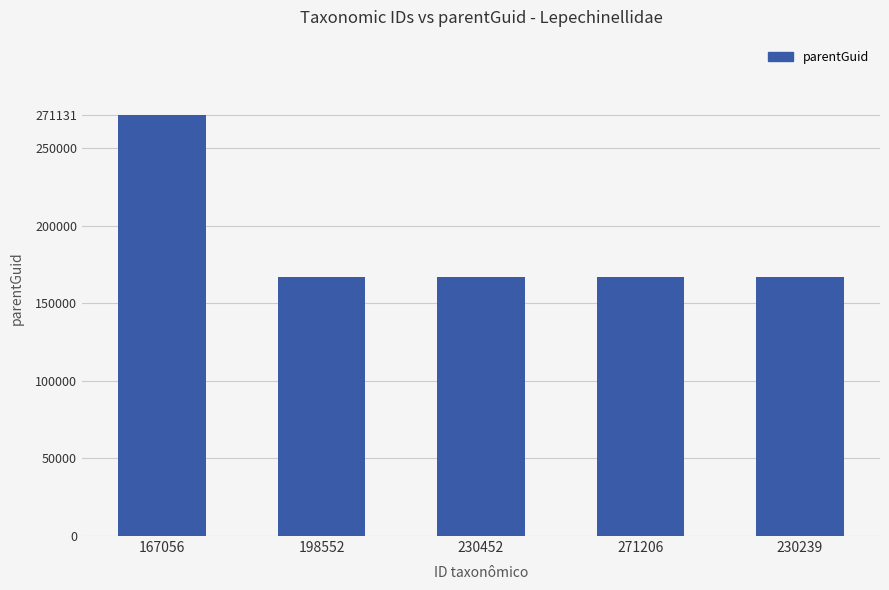

True or false: the data shows 271131 at 167056.

True